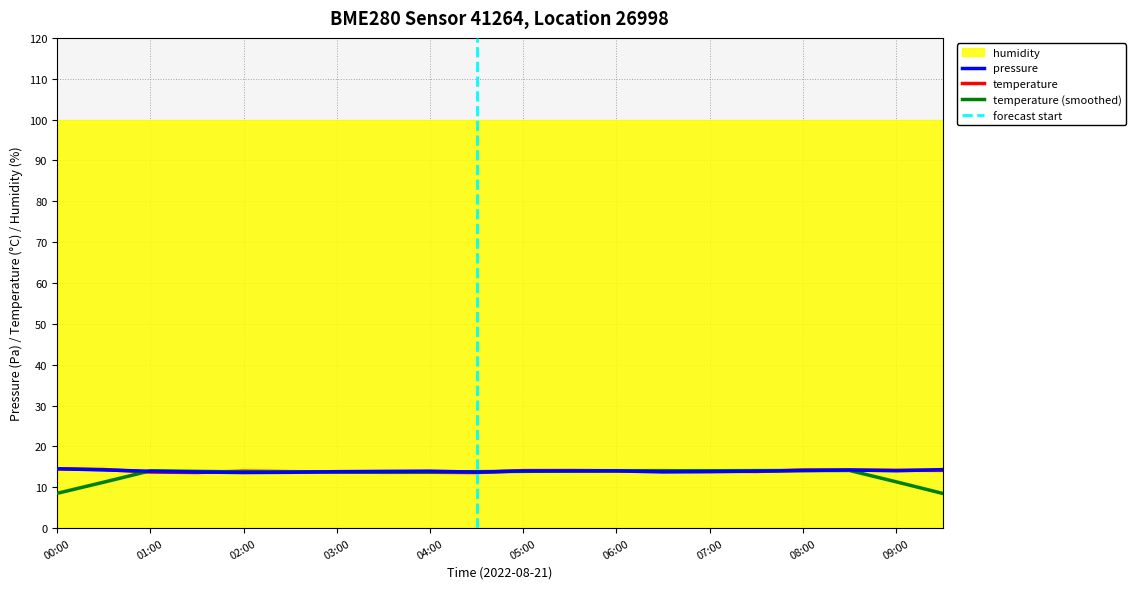

What is the average value of the pressure series?

14.0